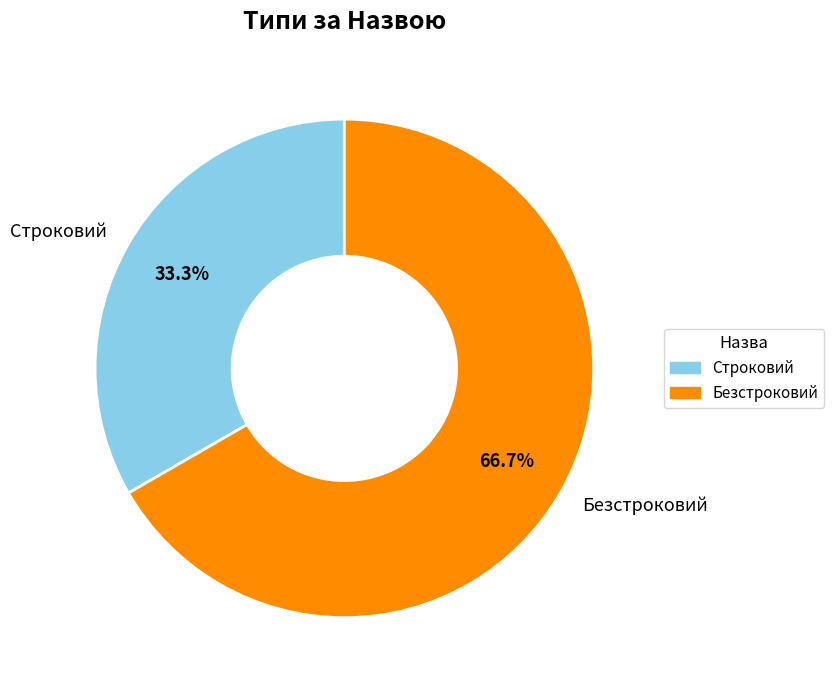

What percentage do Безстроковий and Строковий together represent?

100.0%